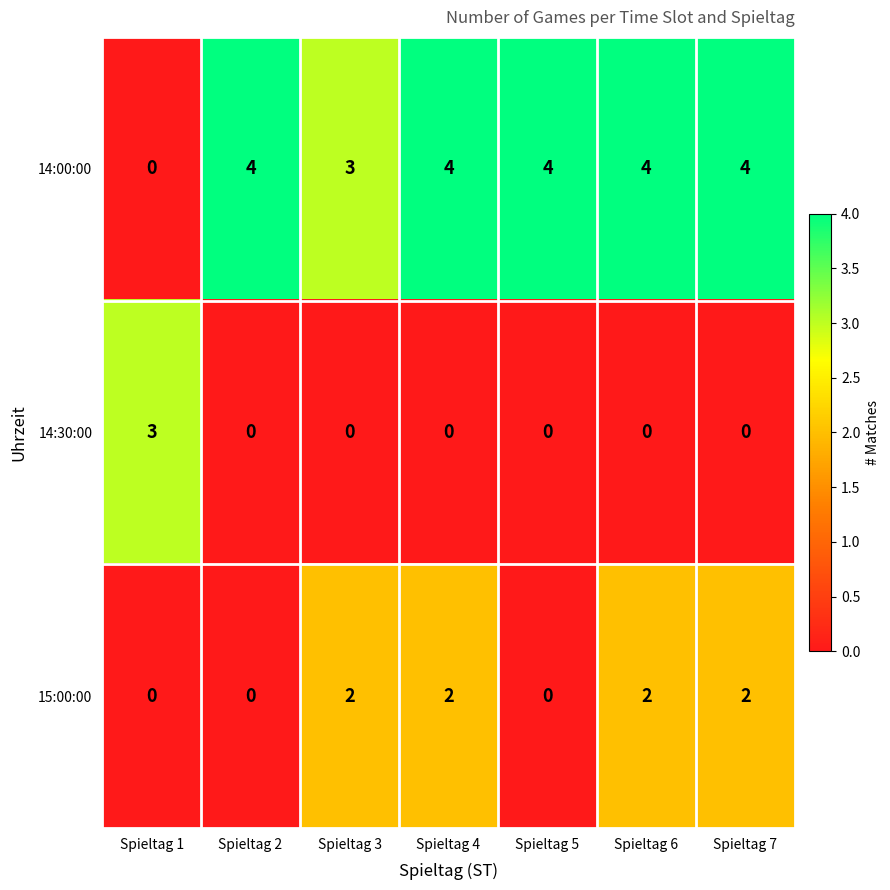

Count the number of categories in the chart.

7